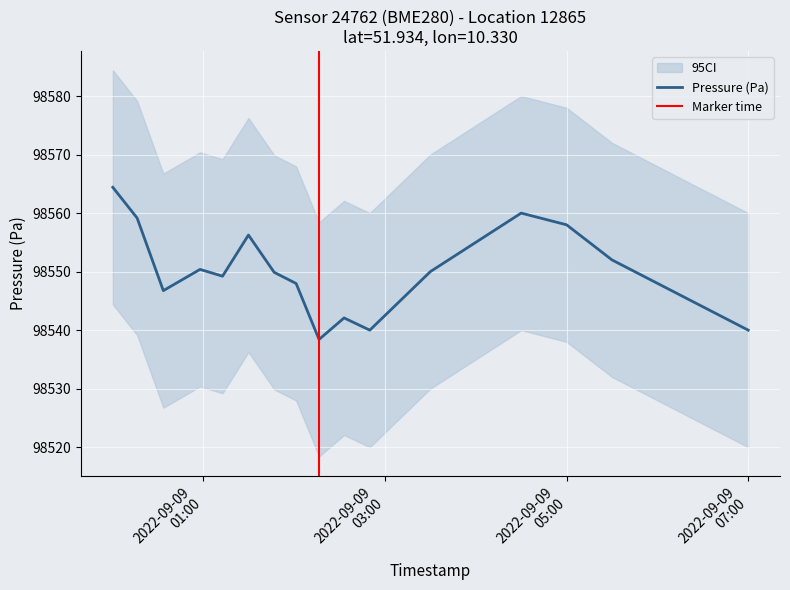

True or false: pressure_lower and temperature cross at least once.

False